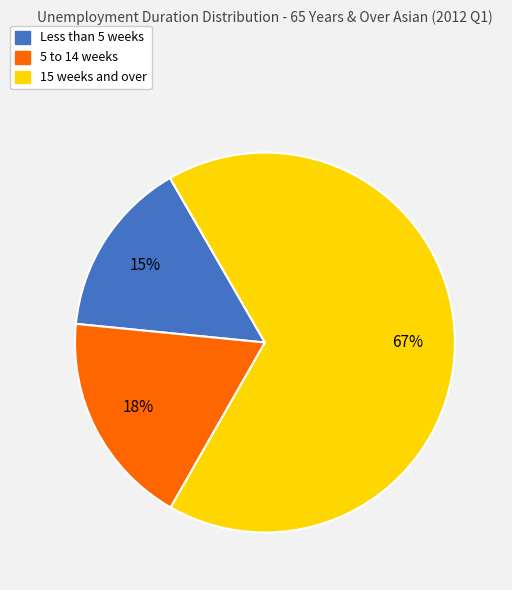

How many segments does this pie chart have?

3